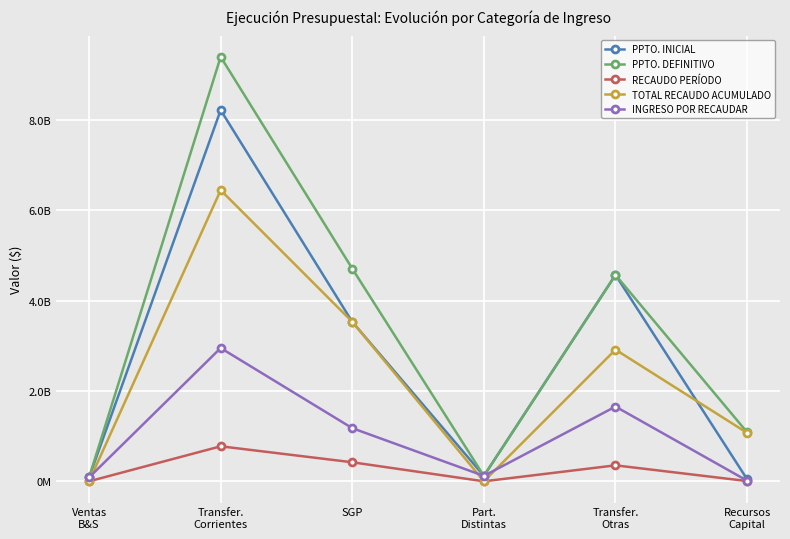

List the series in order of their peak value, highest first.

PPTO. DEFINITIVO, PPTO. INICIAL, TOTAL RECAUDO ACUMULADO, INGRESO POR RECAUDAR, RECAUDO PERÍODO